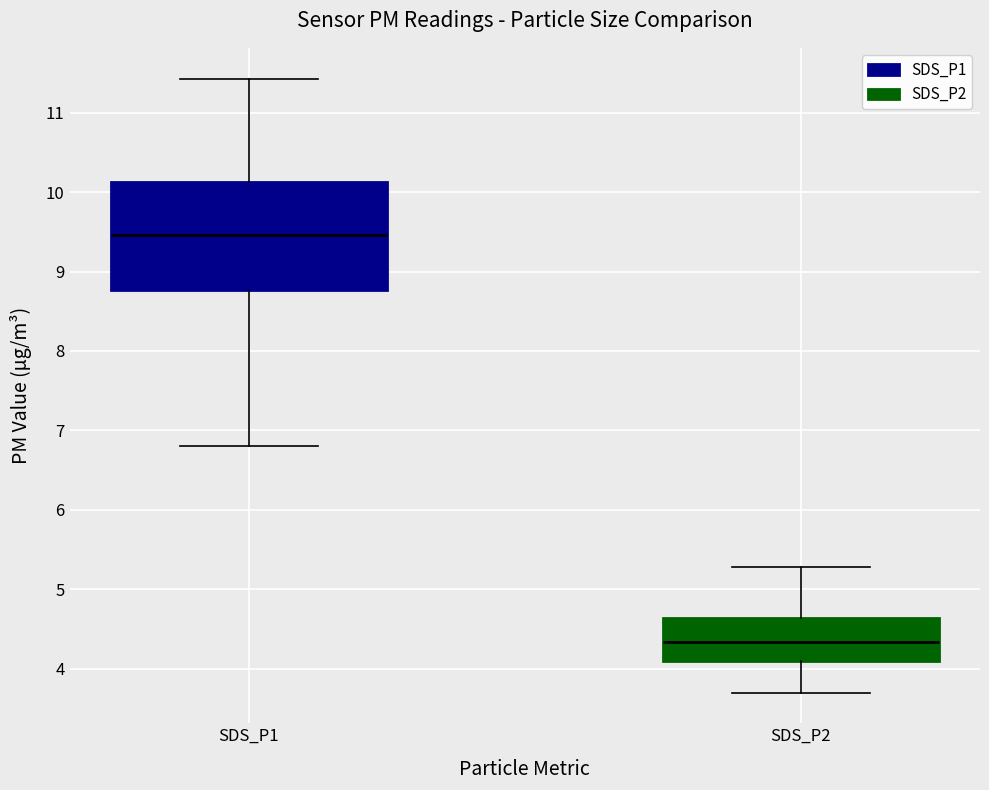

Where does the upper whisker of the box for SDS_P2 end on the y-axis? The values are not printed on the chart, so give them approximately, as read against the axis.

5.3